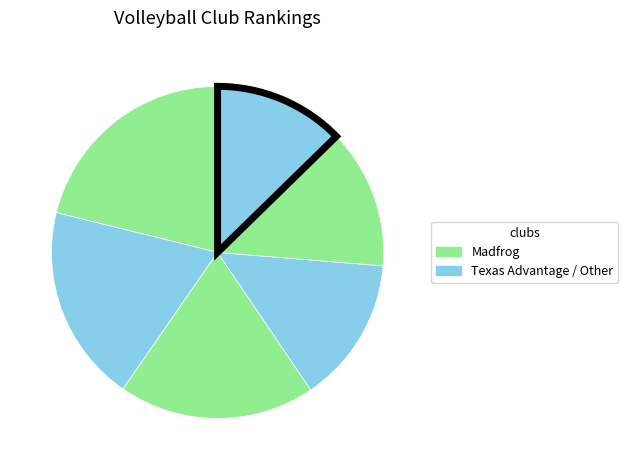

Does any single category account for the majority?

No